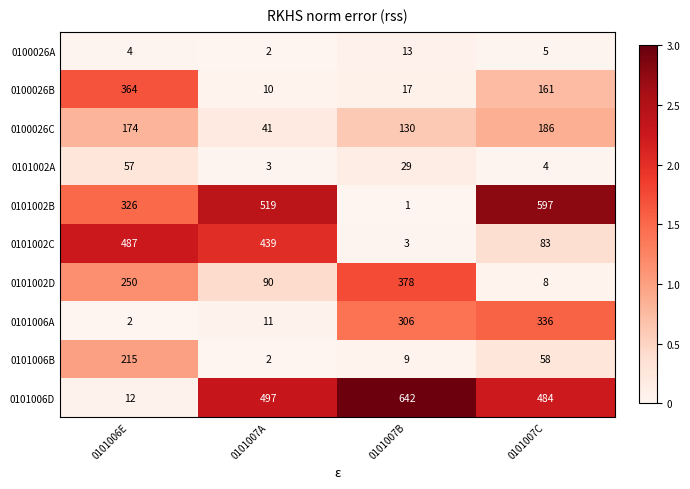

What is the total value across all series at 0101007A?

1614